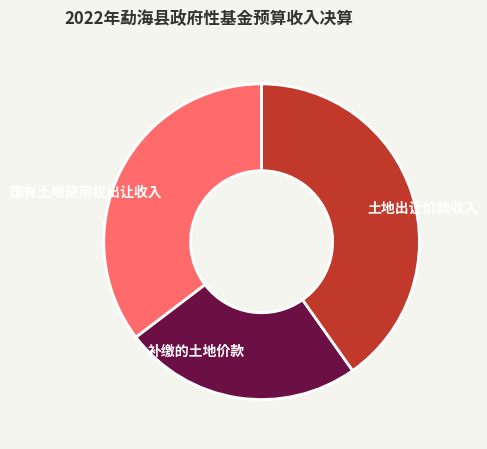

Which slice is the largest?

土地出让价款收入